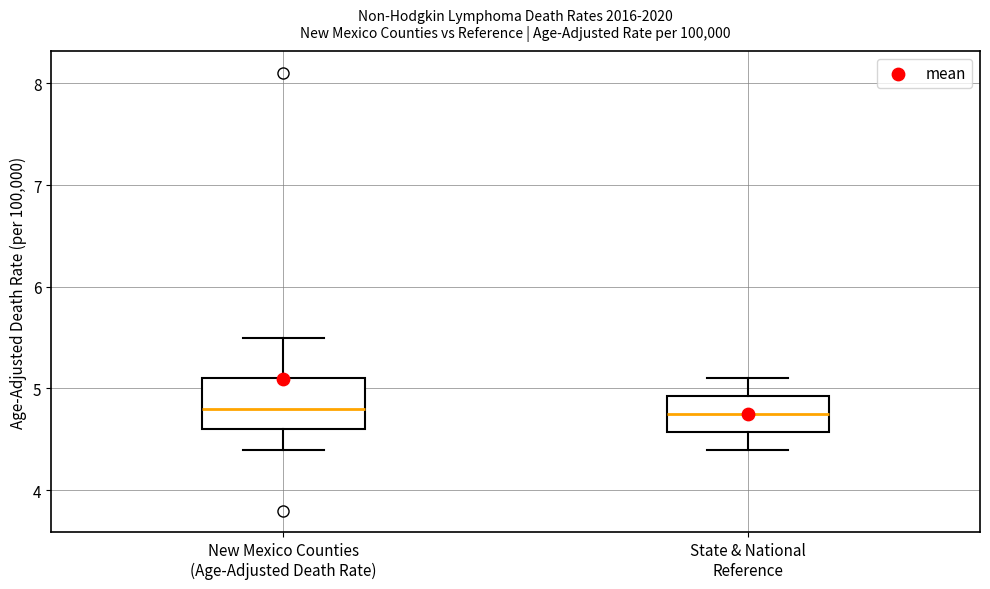

Which box is the tallest, from its lower edge to its upper edge?

New Mexico Counties (Age-Adjusted Death Rate)